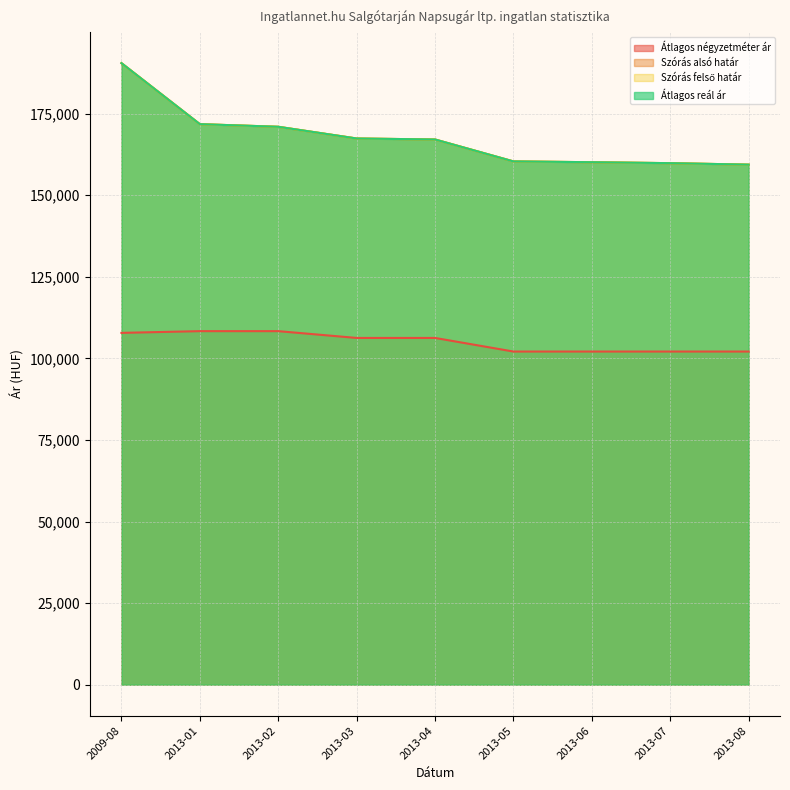

What value does the Átlagos négyzetméter ár series have at 2013-08, to the nearest 50?

102100